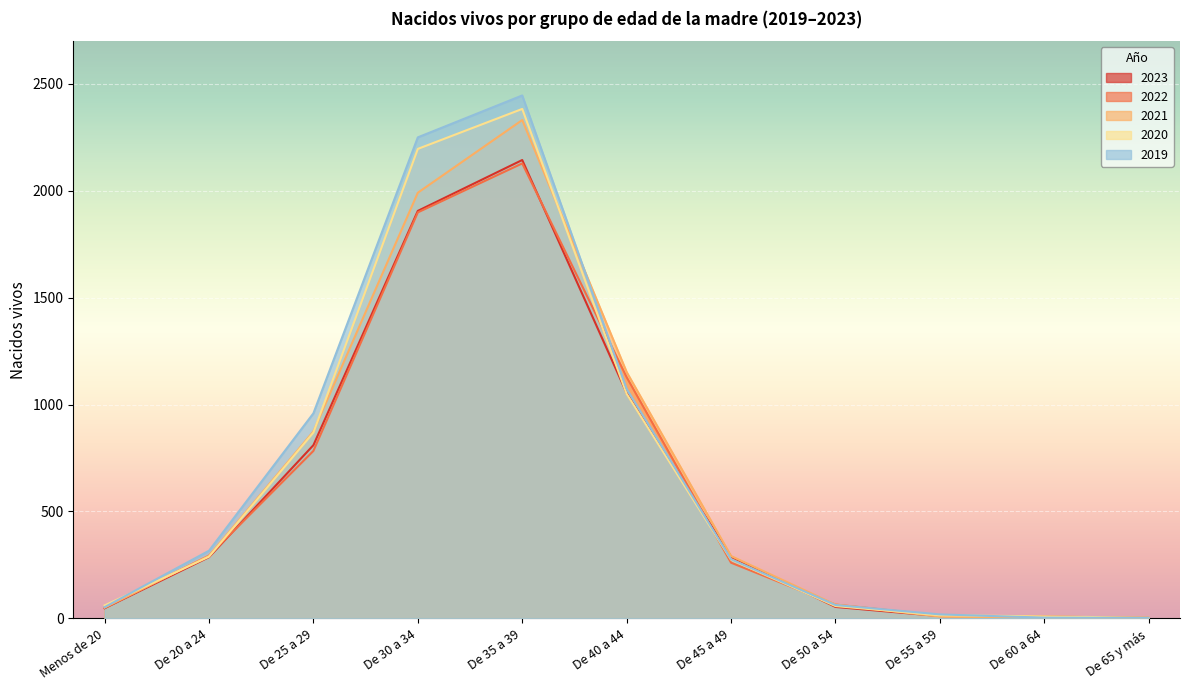

What is the difference between the 2019 values at De 50 a 54 and De 55 a 59?

44